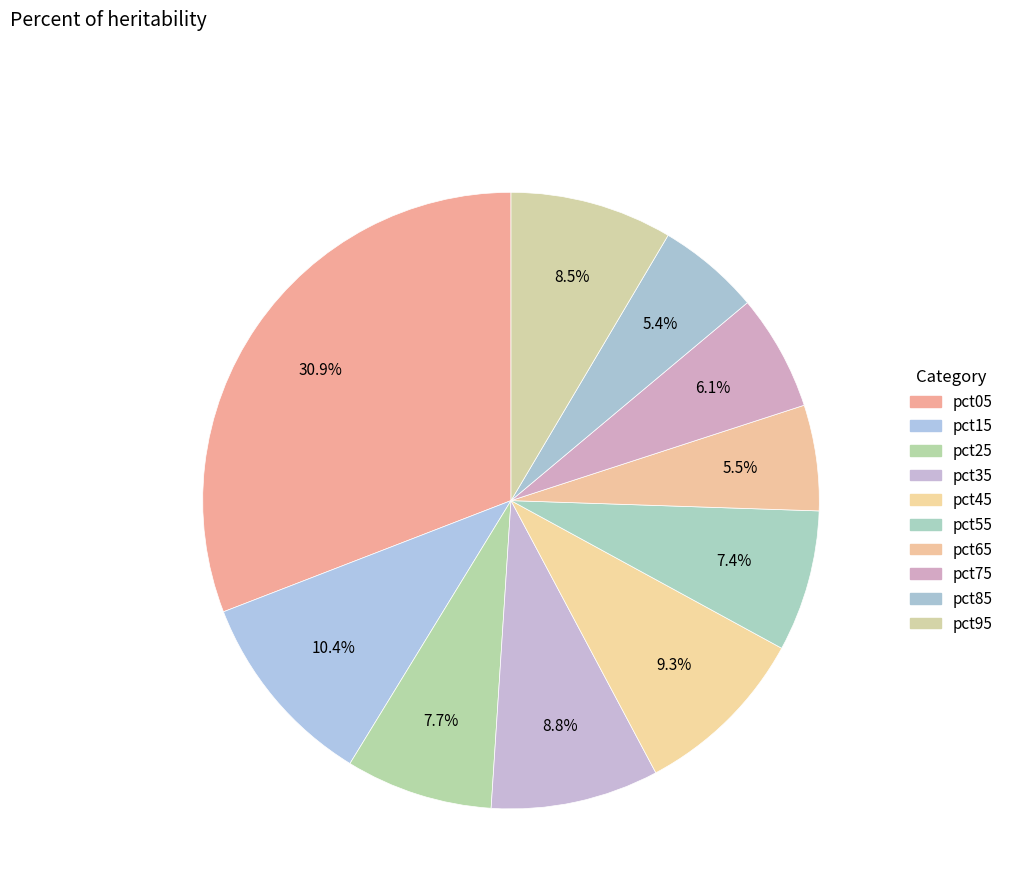

To the nearest percent, what is the difference between the largest and smallest slice percentages?

25%